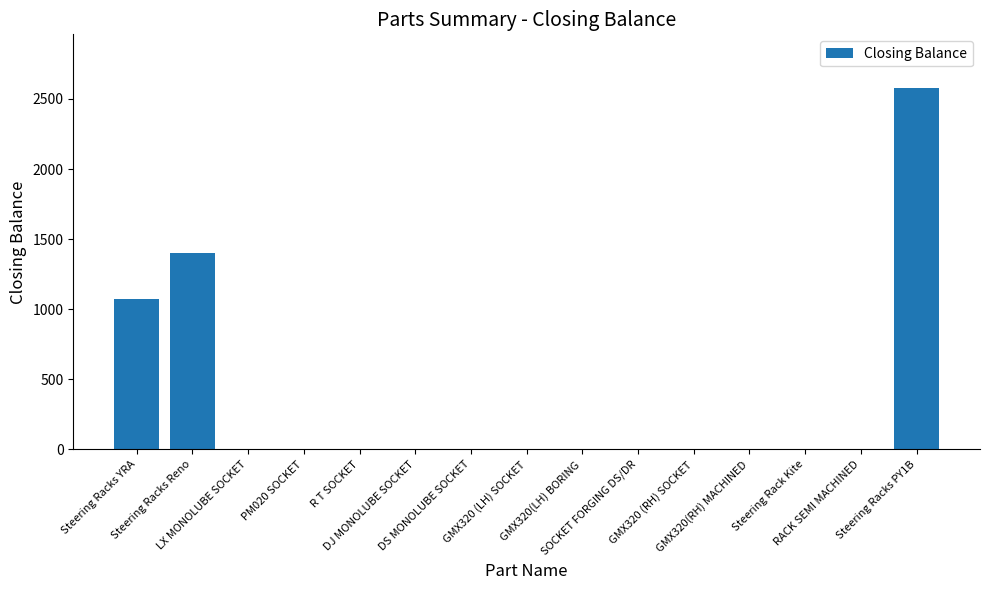

What is the change in value from Steering Racks YRA to GMX320(LH) BORING?

-1076